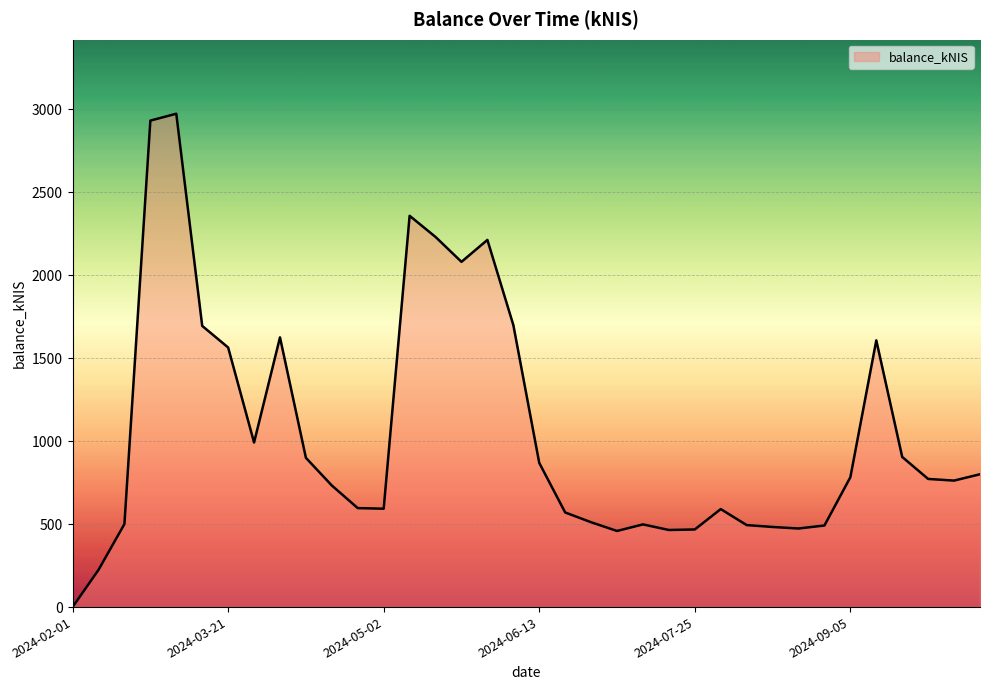

What is the greatest value displayed?

2972.3